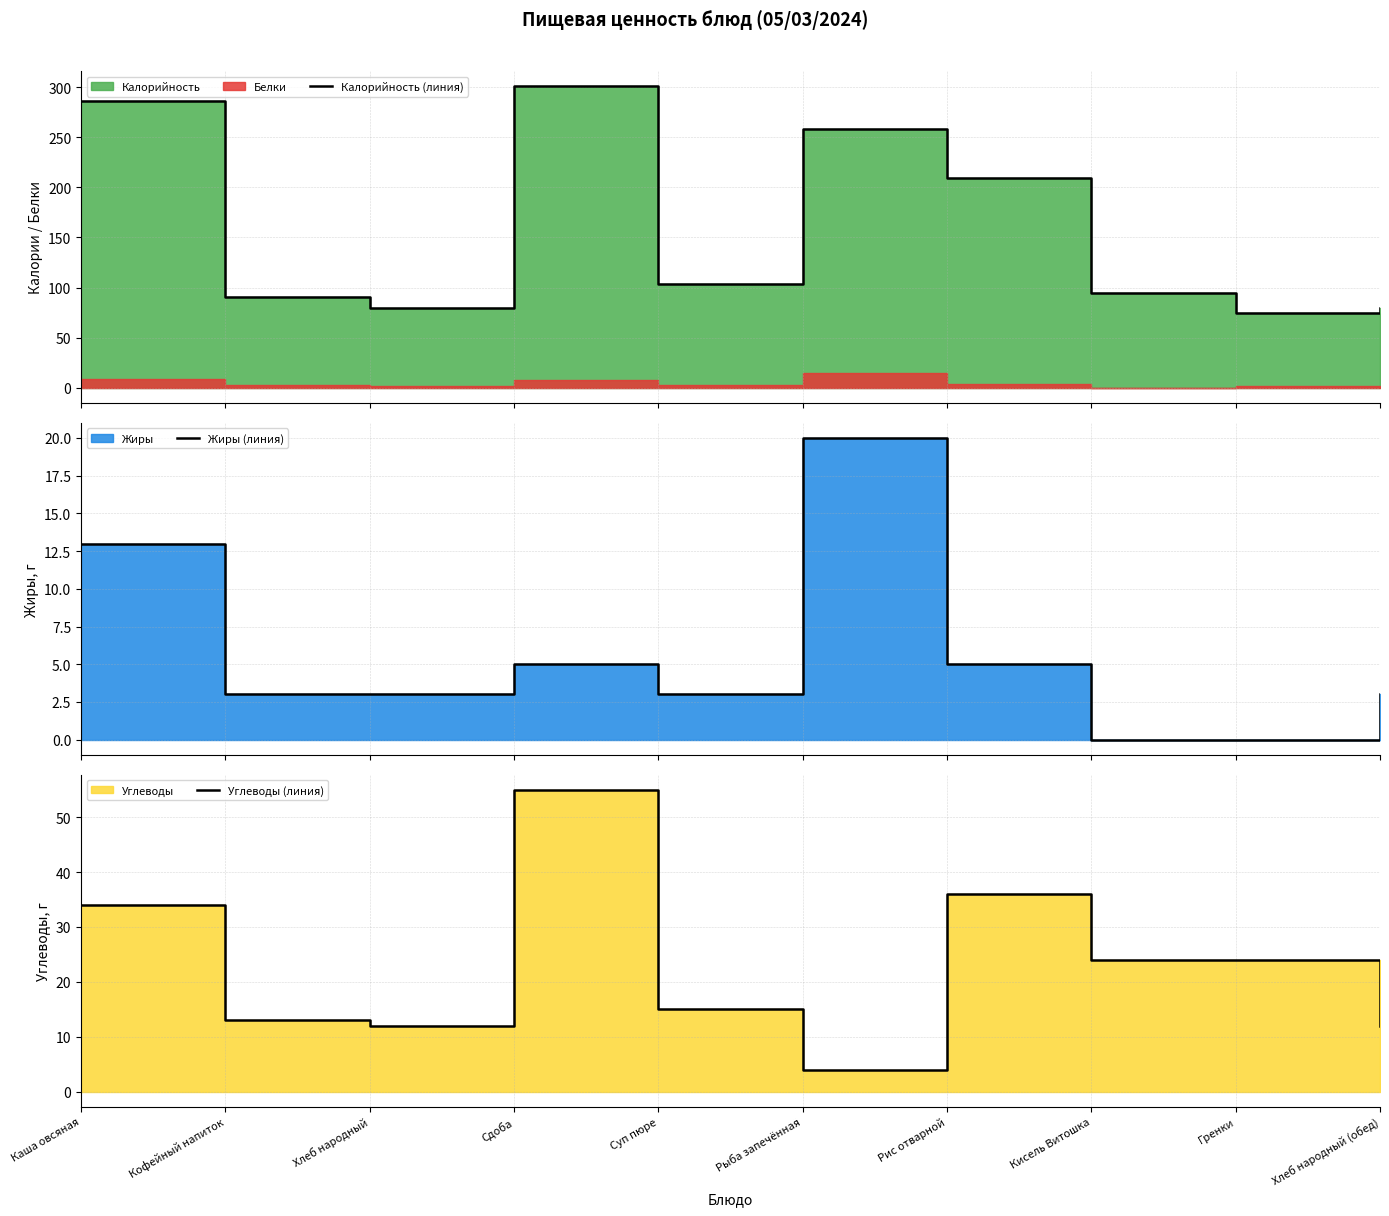

Reading left to right, extract all data points from this chart.

Калорийность (линия): 286	91	80	301	104	258	209	95	75	80
Жиры (линия): 13	3	3	5	3	20	5	0	0	3
Углеводы (линия): 34	13	12	55	15	4	36	24	24	12